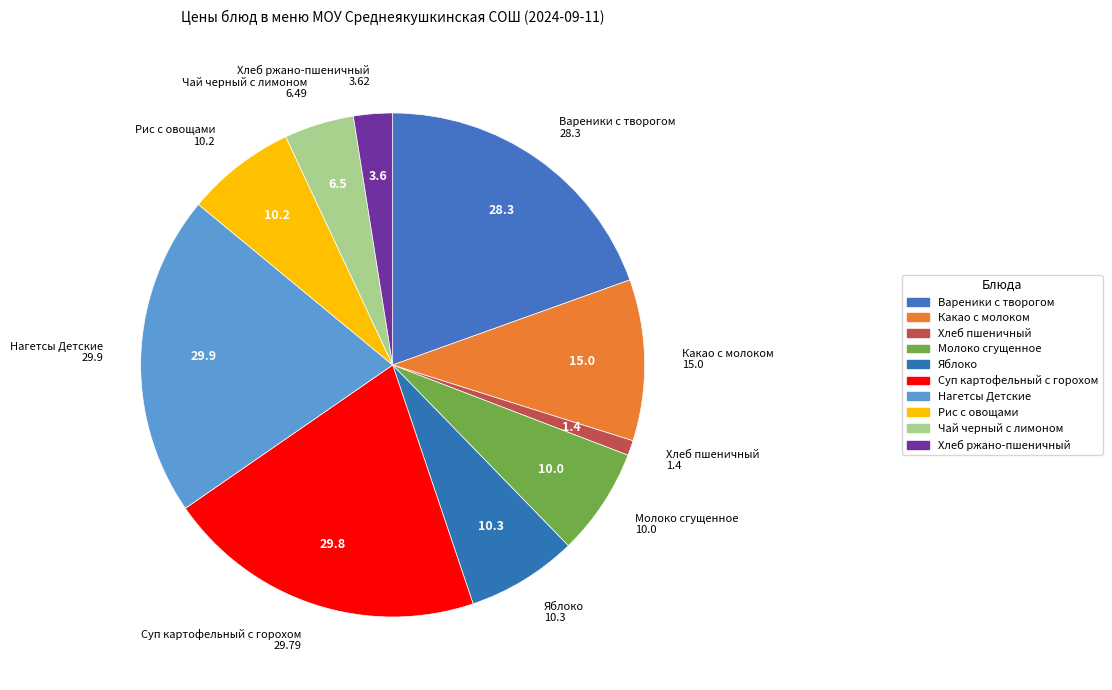

Is the sum of Хлеб ржано-пшеничный and Нагетсы Детские greater than half?

No